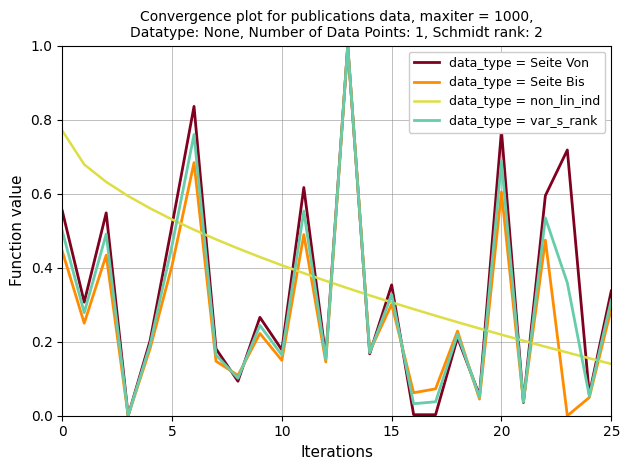

List the series in order of their overall mean, highest first.

data_type = non_lin_ind, data_type = Seite Von, data_type = var_s_rank, data_type = Seite Bis